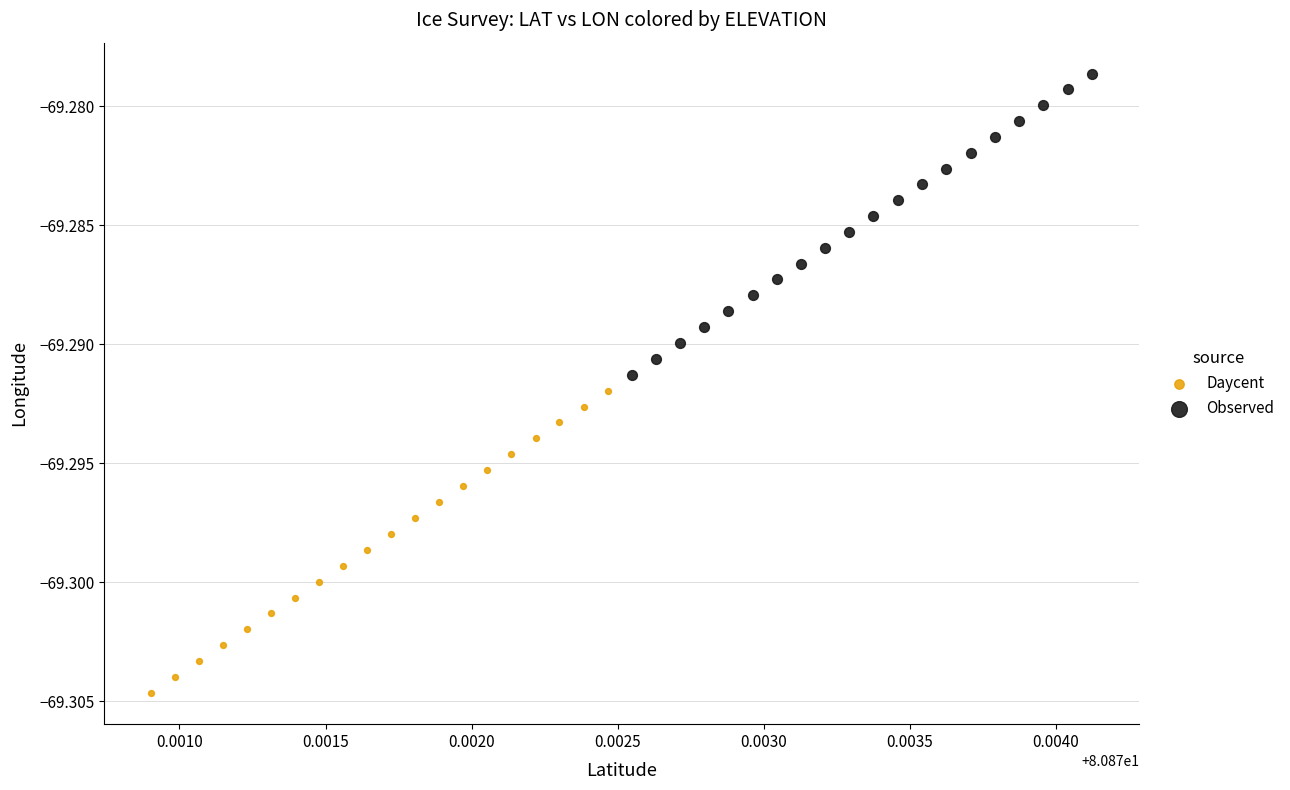

Which series contains the lowest Y value?

Daycent